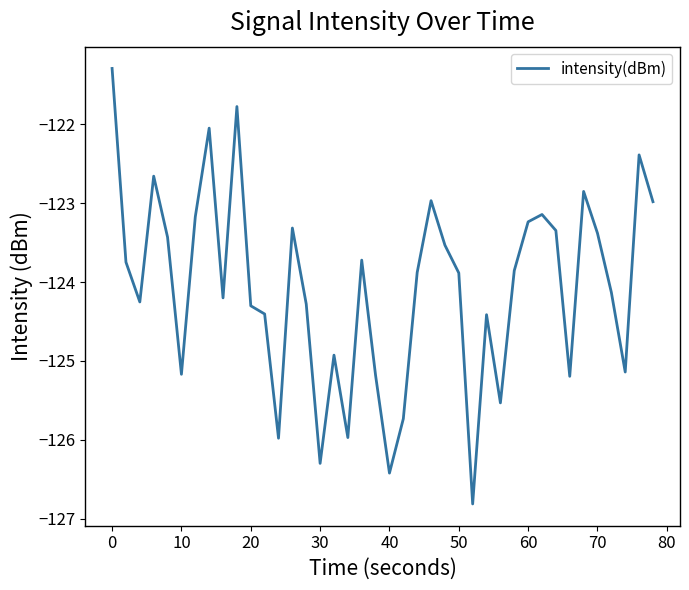

What is the minimum value shown in the chart?

-126.8